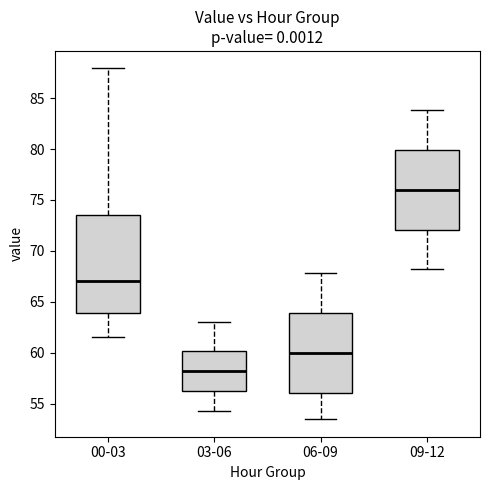

Which box's median line is the lowest?

03-06